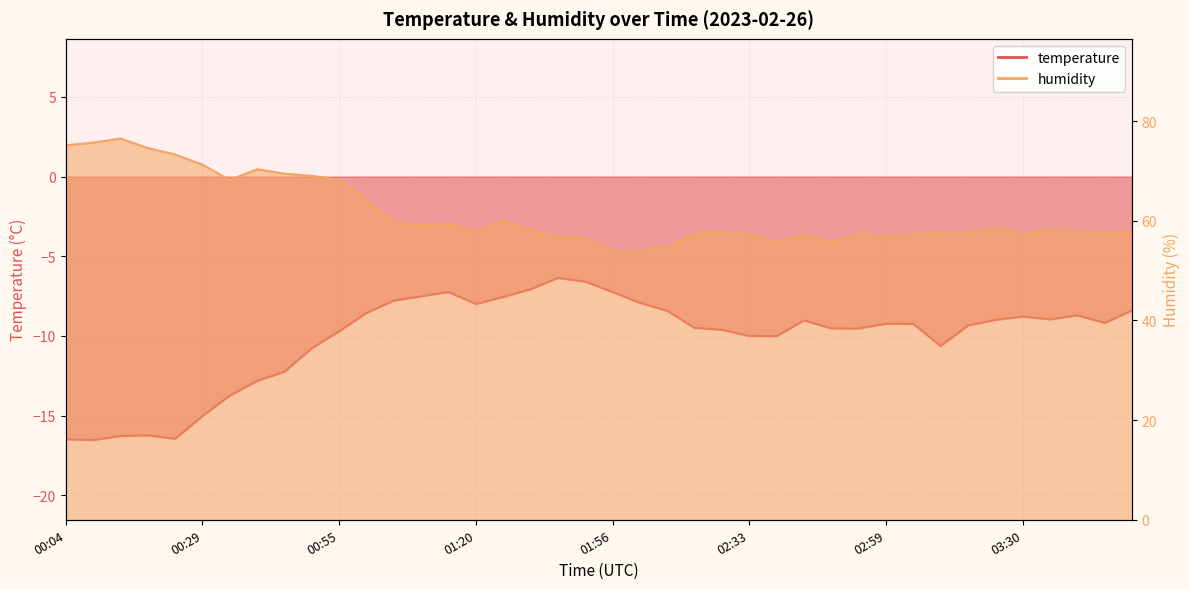

What is the value of the humidity point at the 17th from the left?

60.1